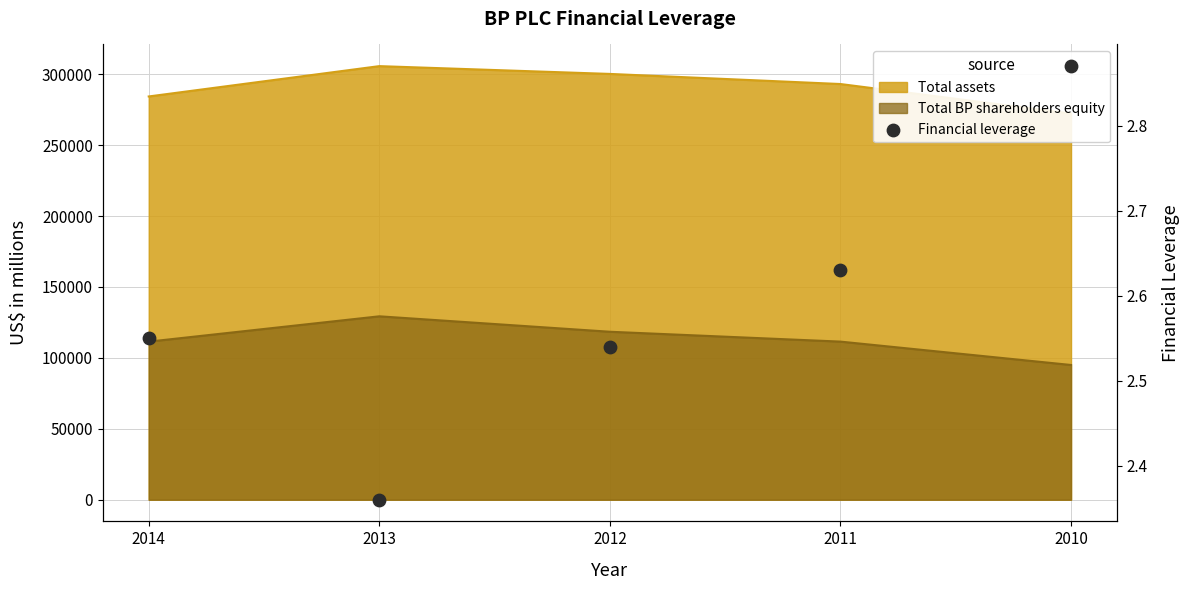

What is the ratio of the value at 2011 to the value at 2013?

1.1